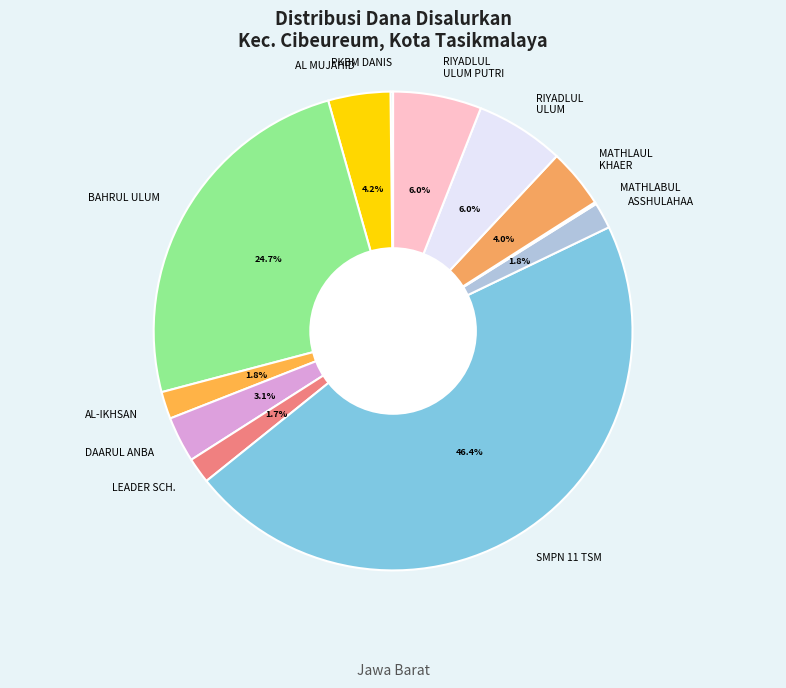

What is the ratio of the value at BAHRUL ULUM to the value at MATHLAUL KHAER?

6.2